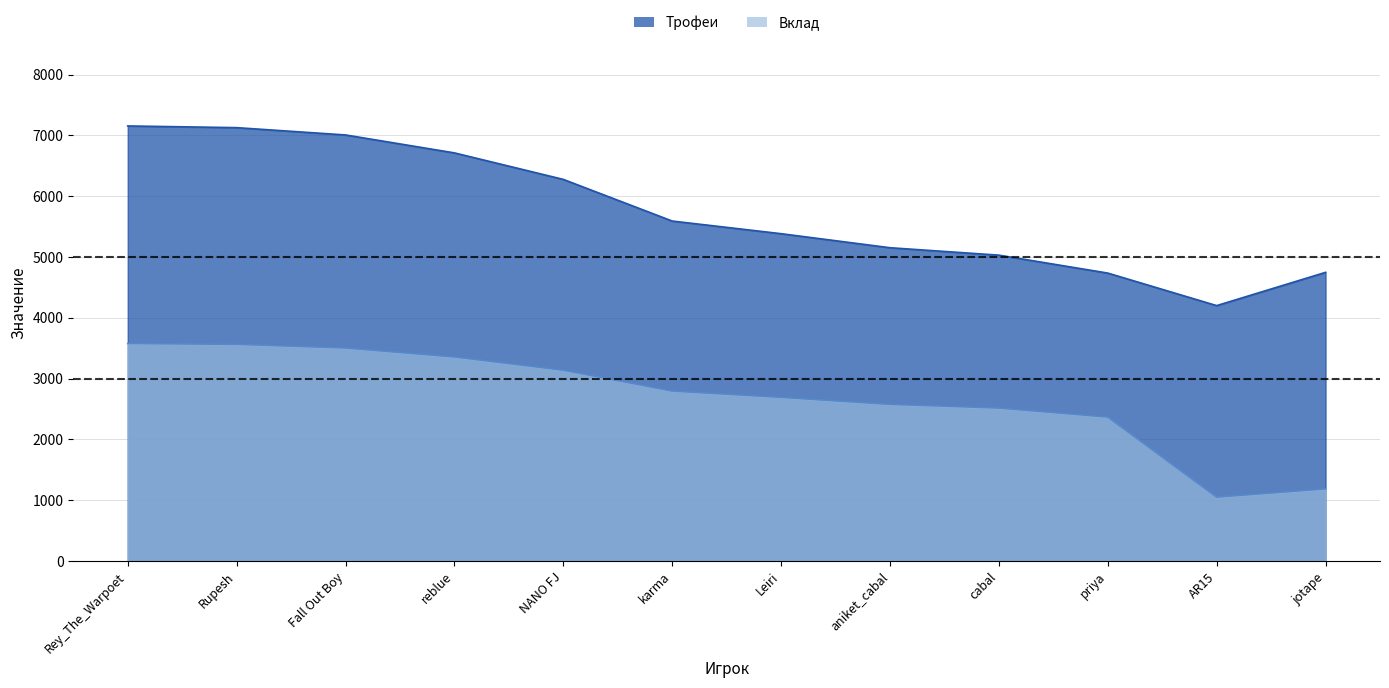

What is the maximum value for Трофеи?

7155